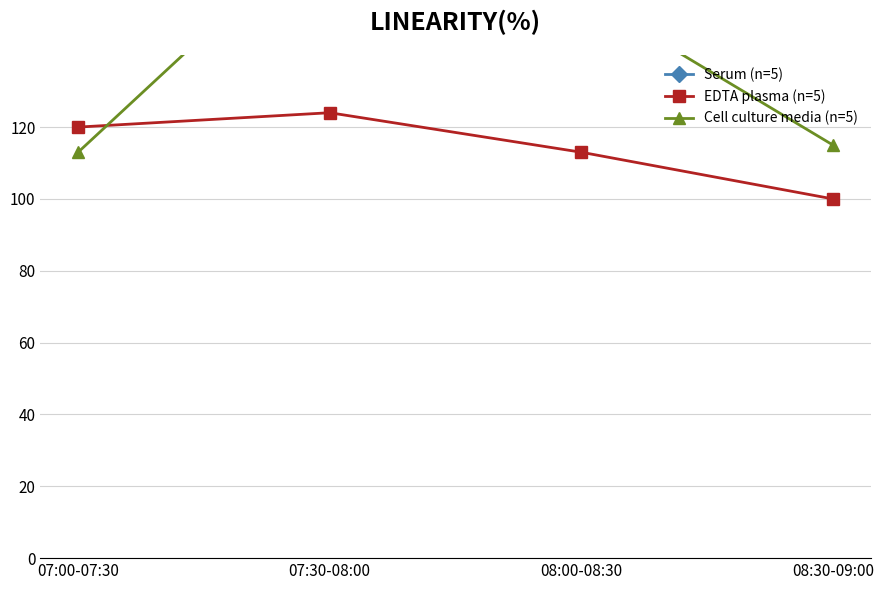

What are all the series names shown in the legend?

Serum (n=5), EDTA plasma (n=5), Cell culture media (n=5)